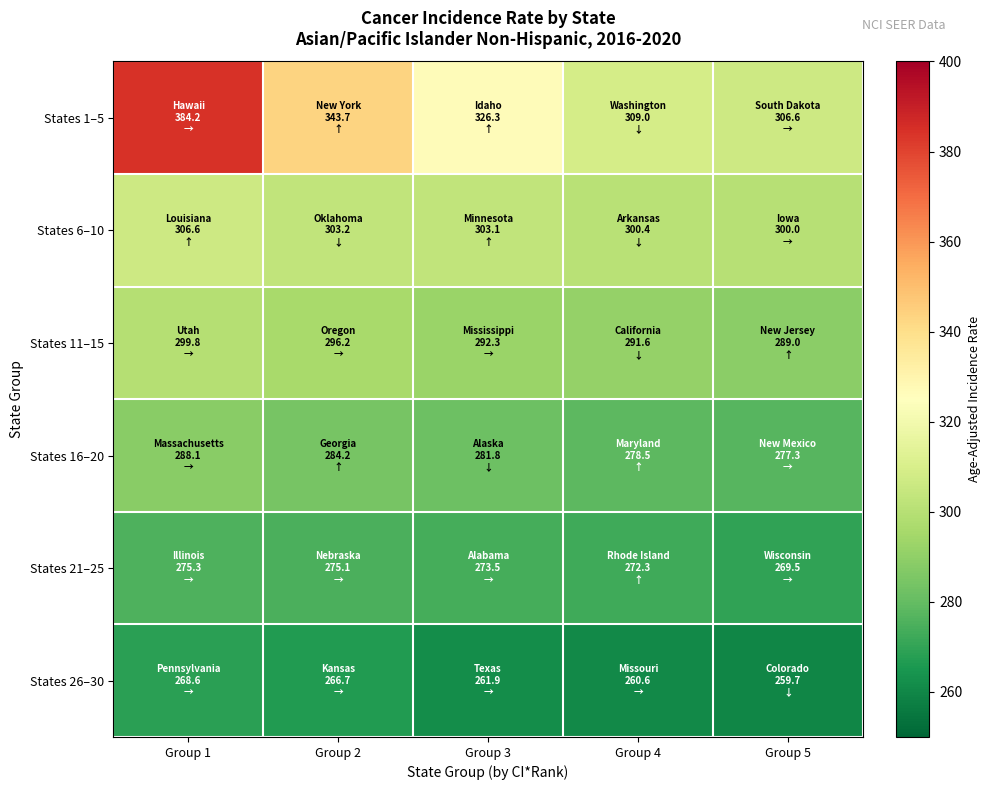

What is the total value across all series at Group 4?

1712.4